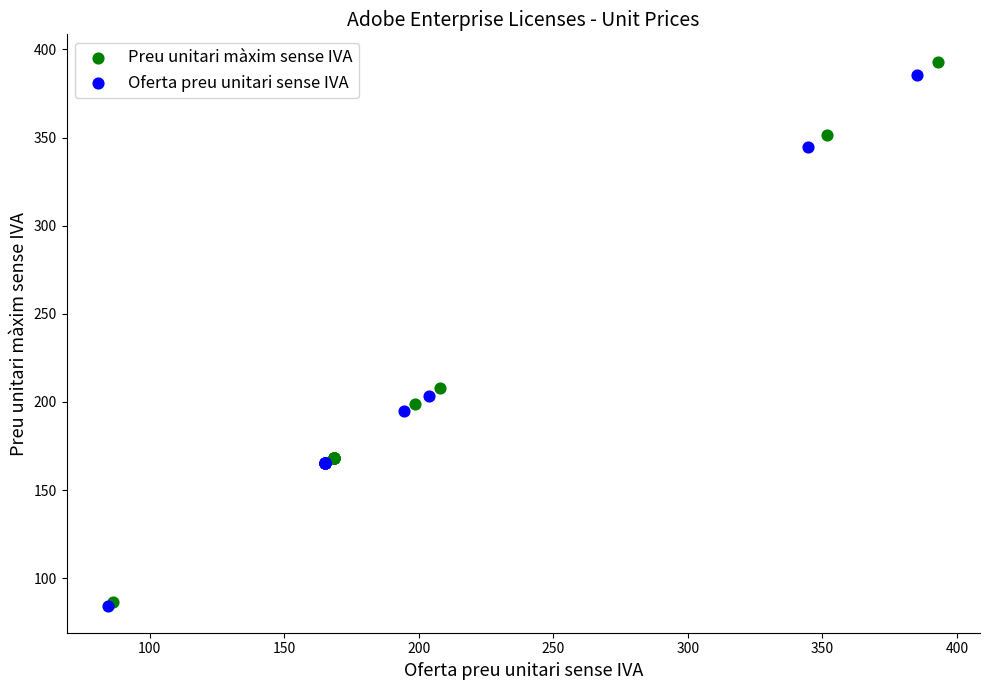

Which series contains the highest Y value?

Preu unitari màxim sense IVA